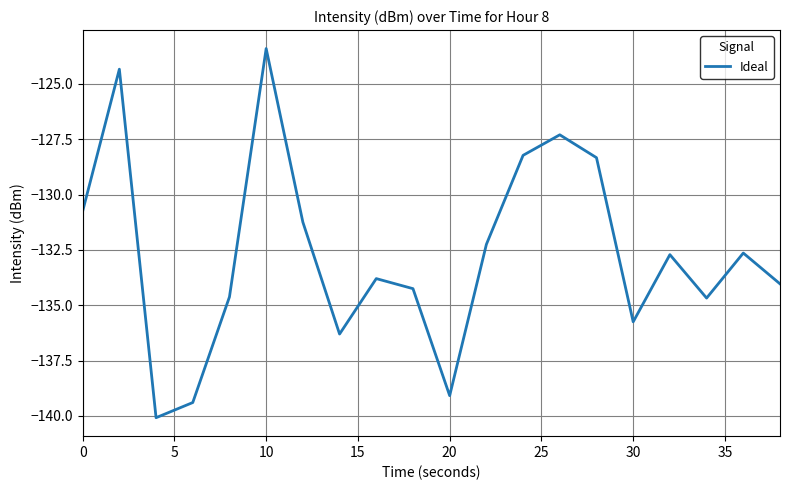

How many lines are shown in the chart?

1